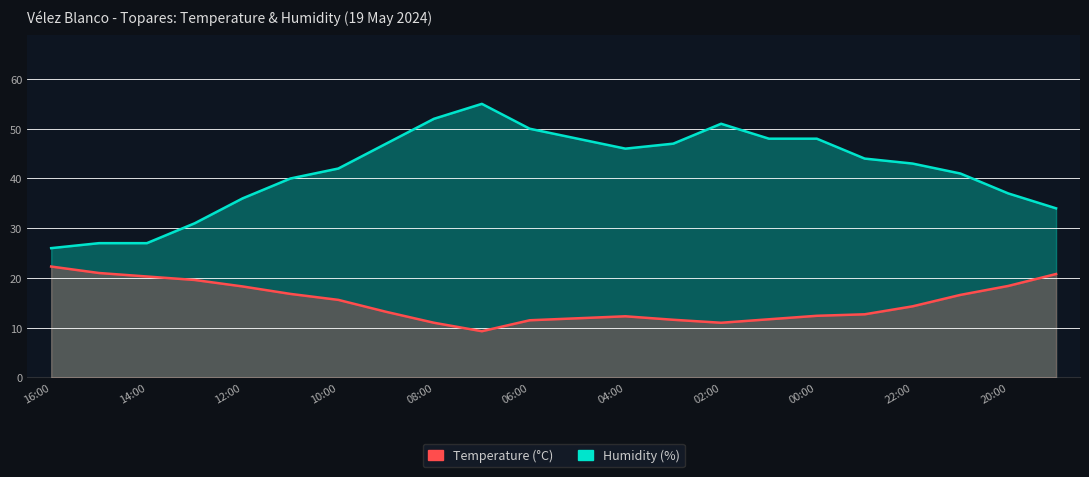

Which series changed the most between 05:00 and 04:00?

Humidity (%)